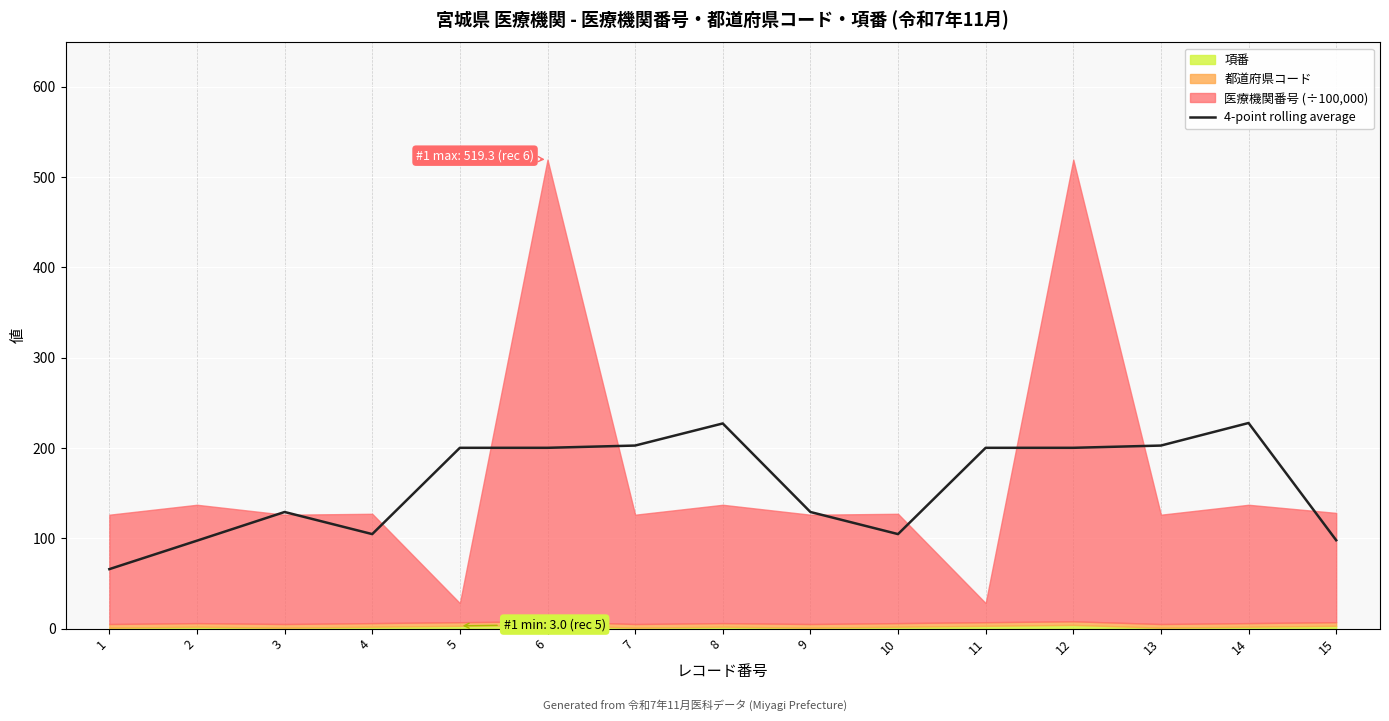

How many interior local peaks (higher than both neighbors) does the data have?

5